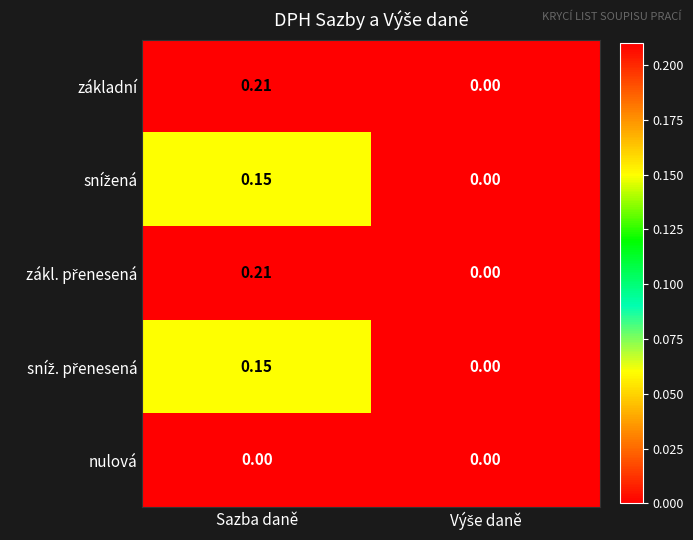

Which category has the highest value across all series?

Sazba daně